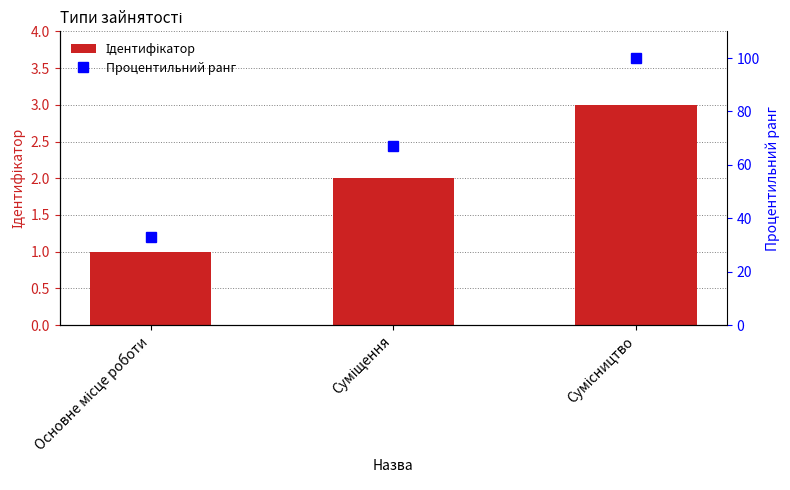

Does the chart contain stacked bars?

No